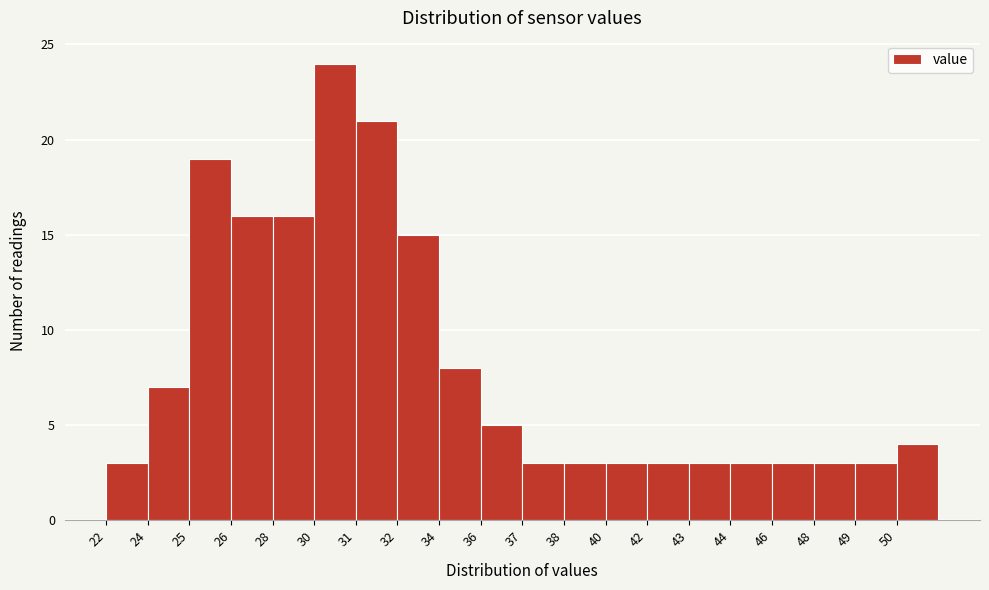

Reading left to right, what are all the values shown in this chart?

3	7	19	16	16	24	21	15	8	5	3	3	3	3	3	3	3	3	3	4